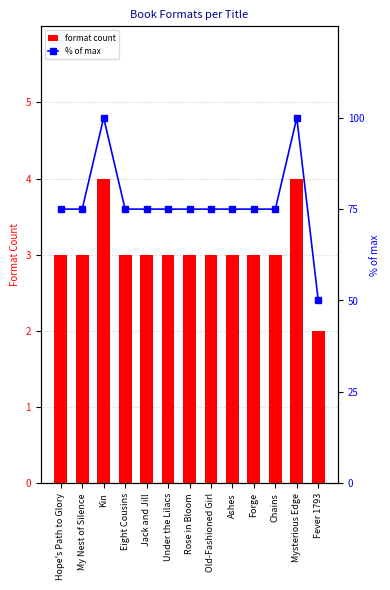

Rank the series at Fever 1793 from lowest to highest value.

format count, % of max